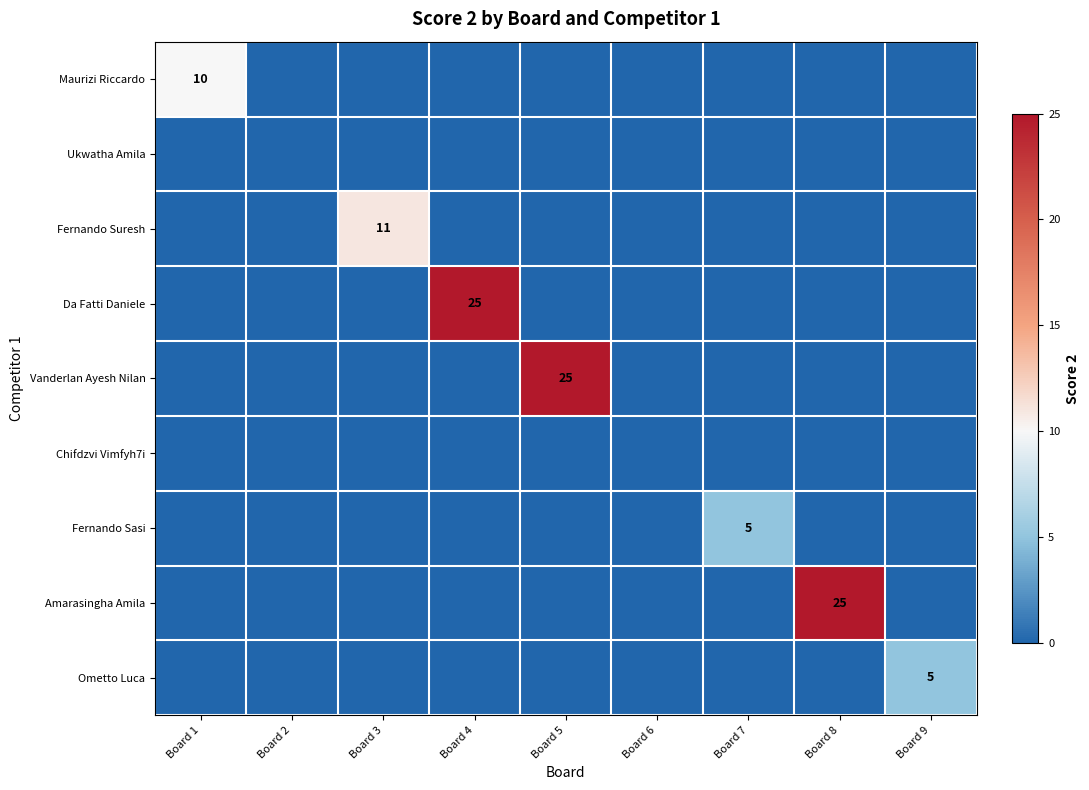

At how many categories does at least one series exceed 18?

3